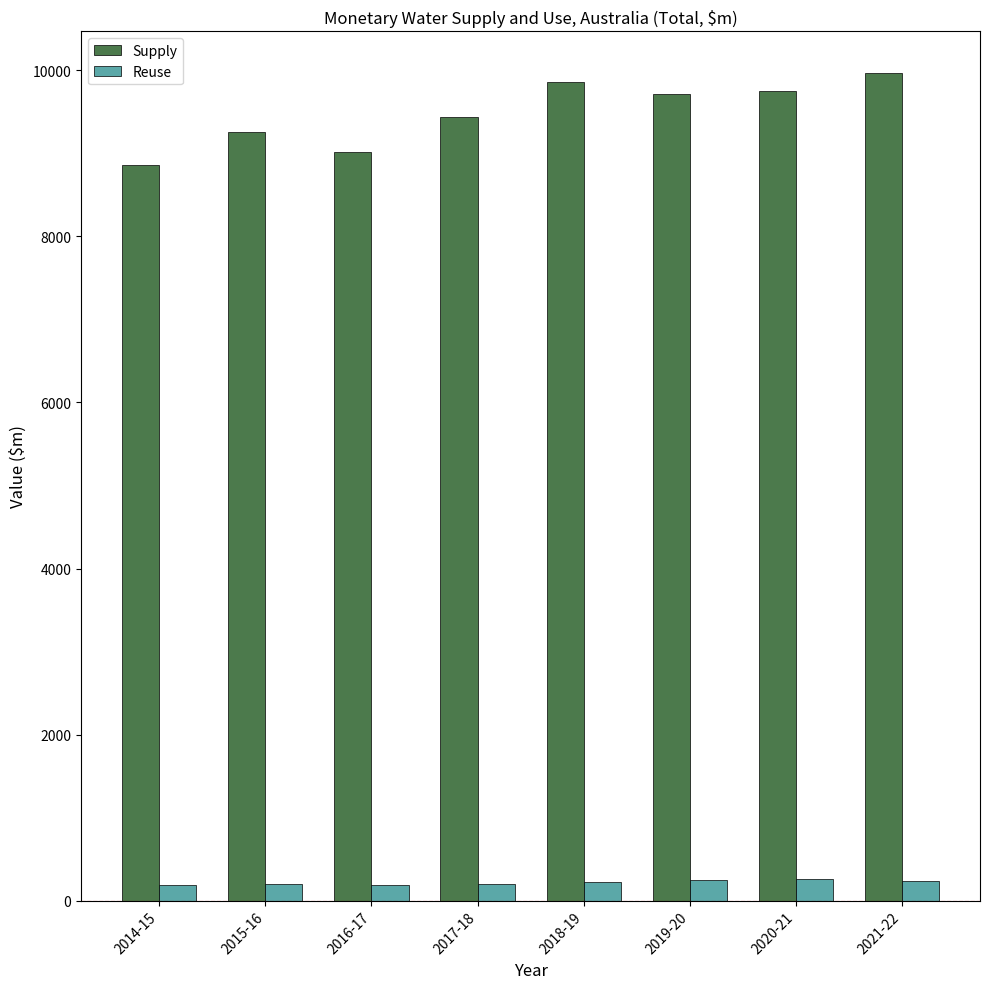

Where does the Reuse series first go above 220?

2018-19